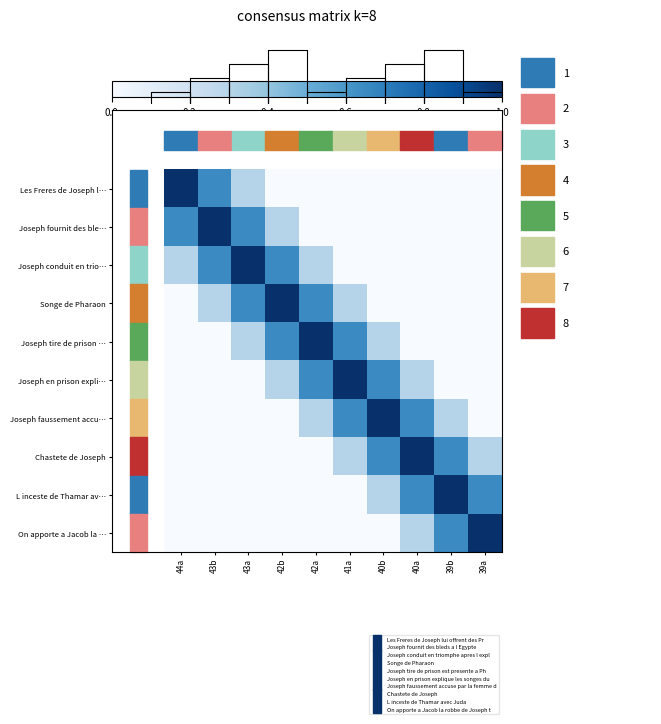

What is the difference between the maximum and second lowest values in the On apporte a Jacob la … series?

1.0